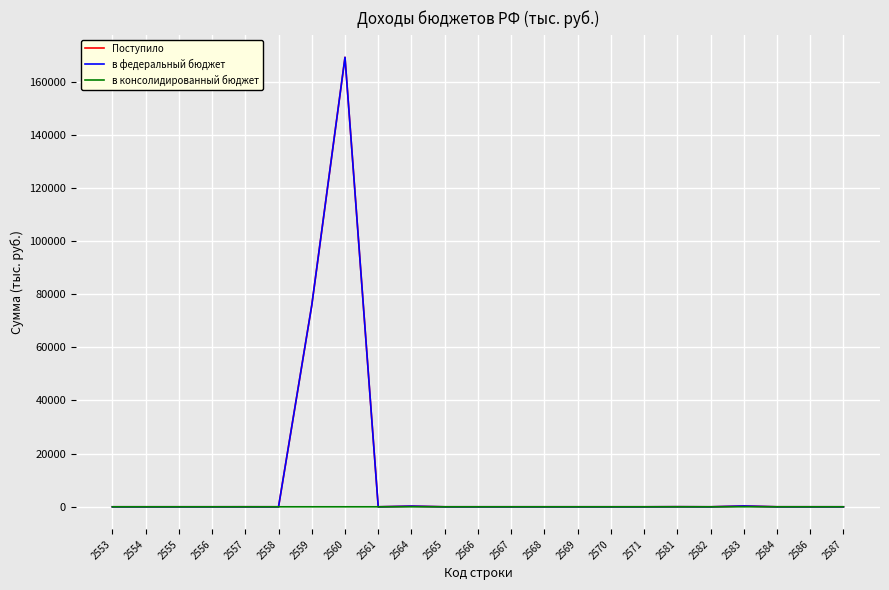

At which category is the sum across all series the highest?

2560